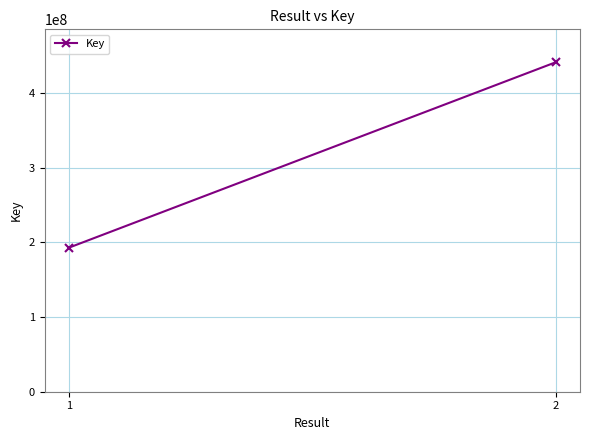

How many series are shown in this chart?

1